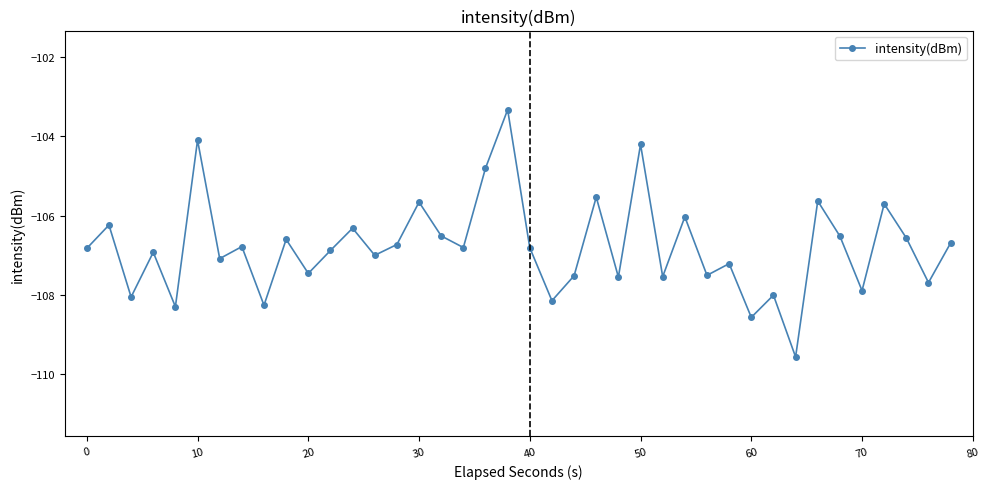

What is the value of the 32nd point from the left?

-108.0